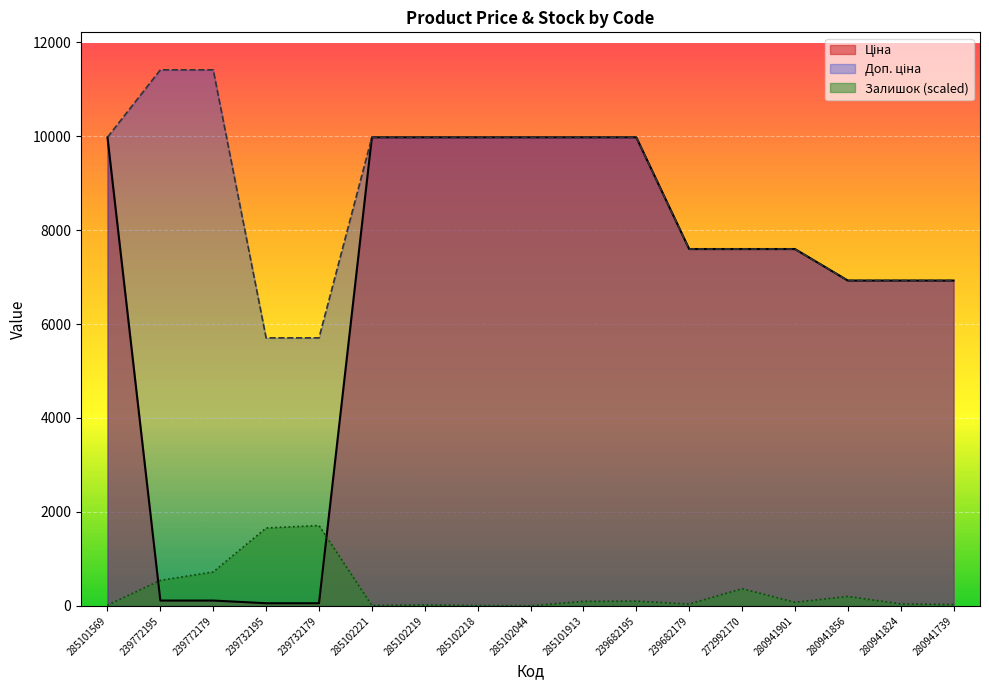

What is the total value across all series at 280941824?

13893.7